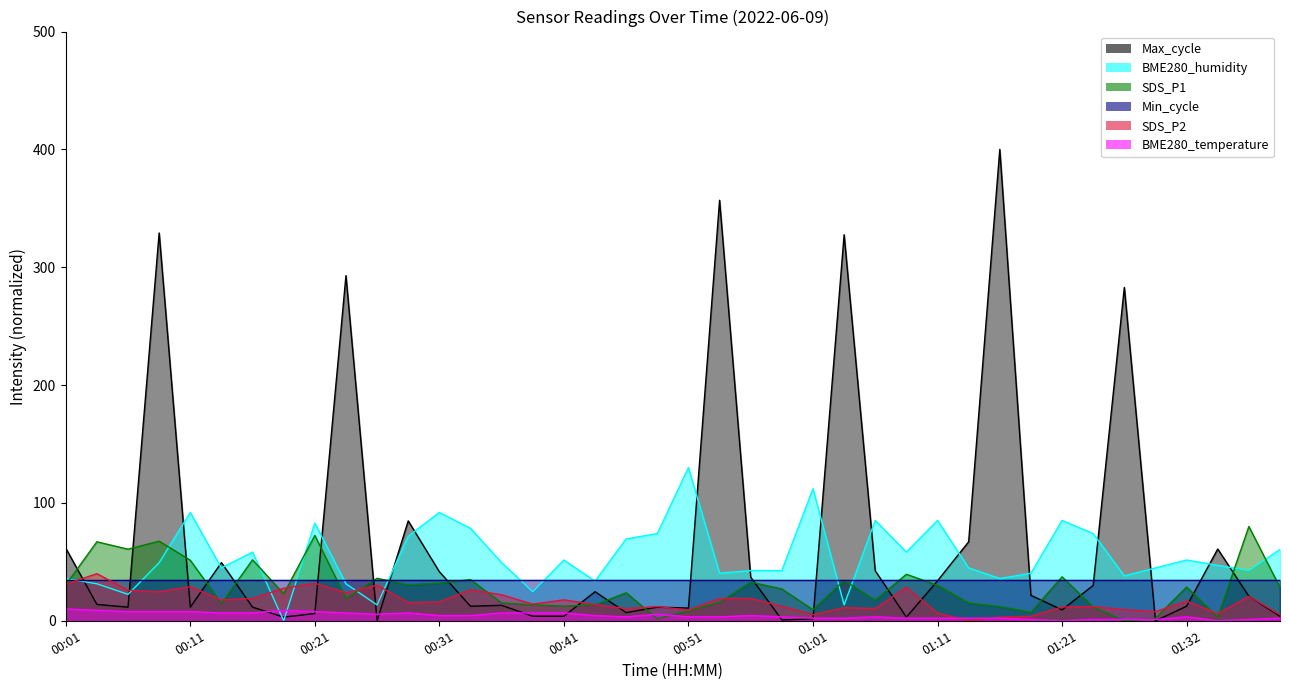

How many interior local valleys does the Max_cycle series have?

11